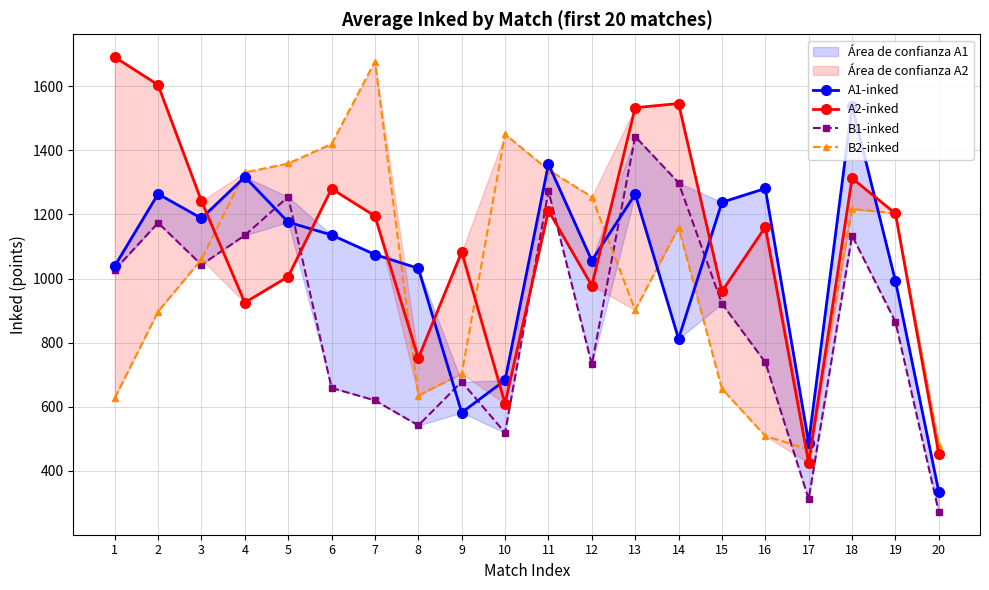

At how many categories does at least one series exceed 1005?

18